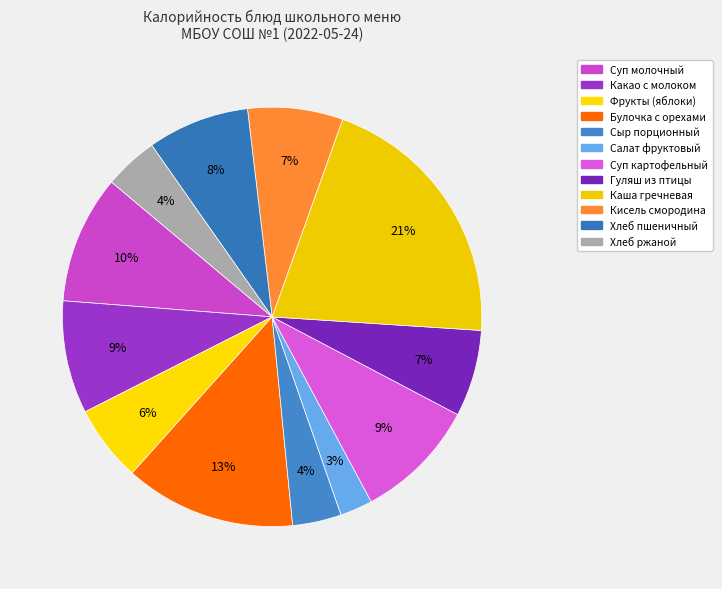

Does any single category account for the majority?

No